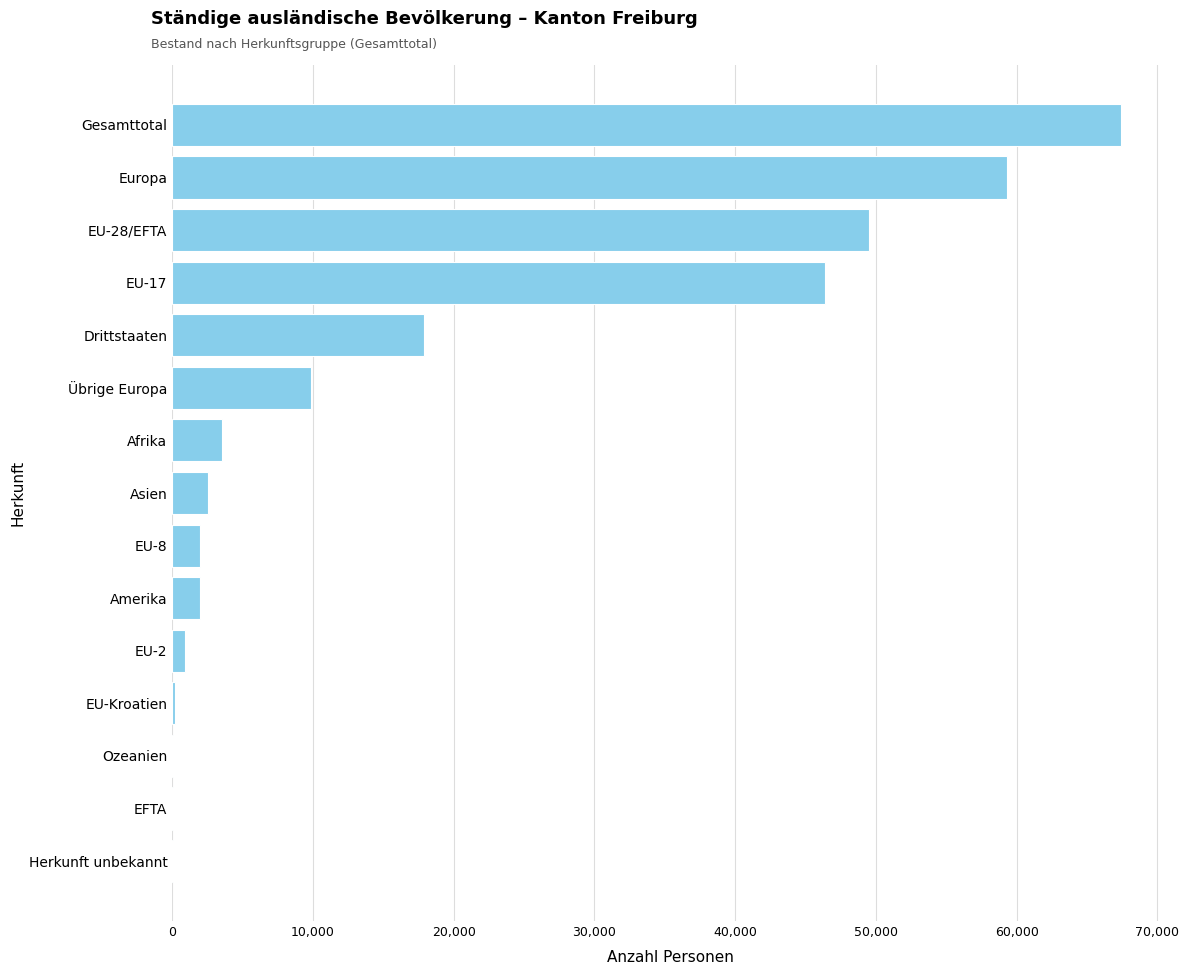

Where is the data nearest to the value 33720?

EU-17